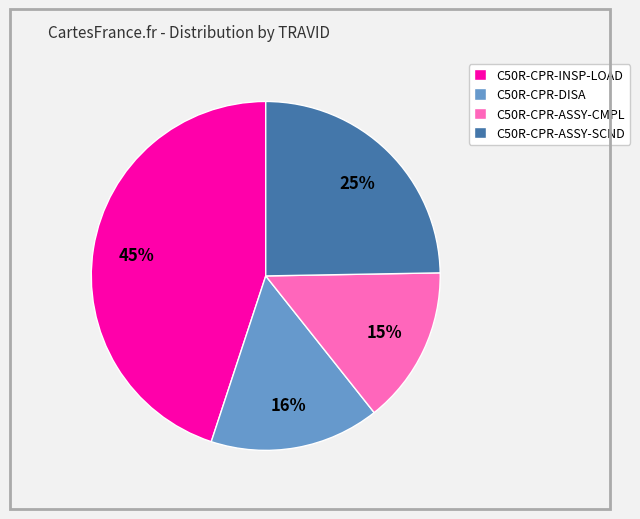

Which category has the biggest portion of the pie?

C50R-CPR-INSP-LOAD